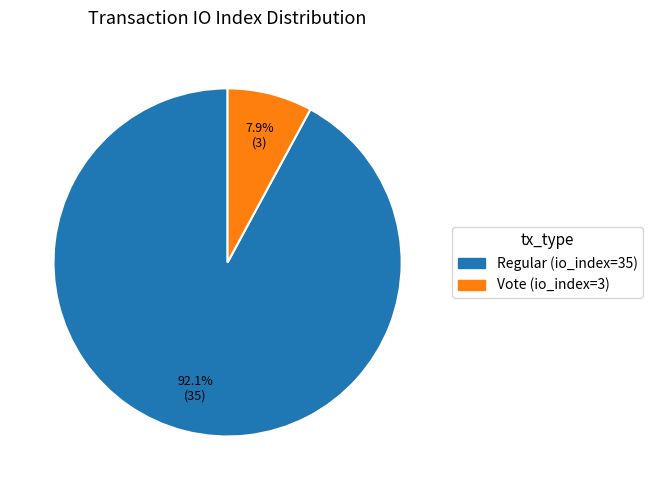

Which slice is the largest?

Regular (io_index=35)